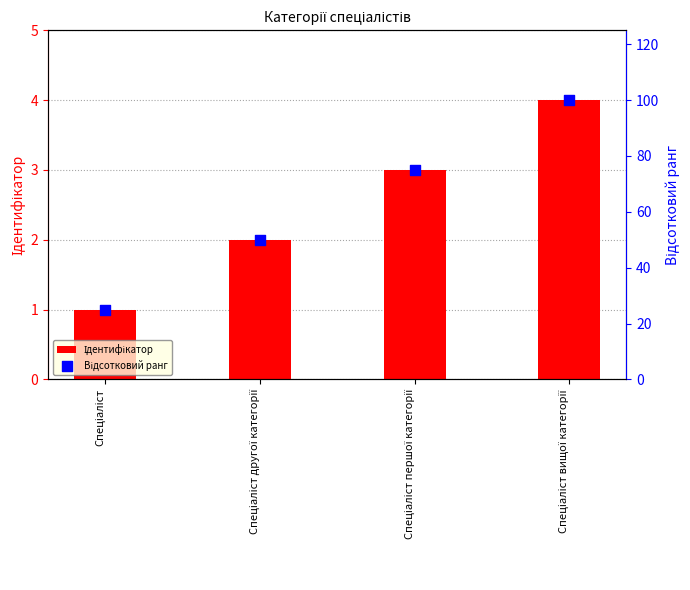

What is the total value across all series at Спеціаліст другої категорії?

52